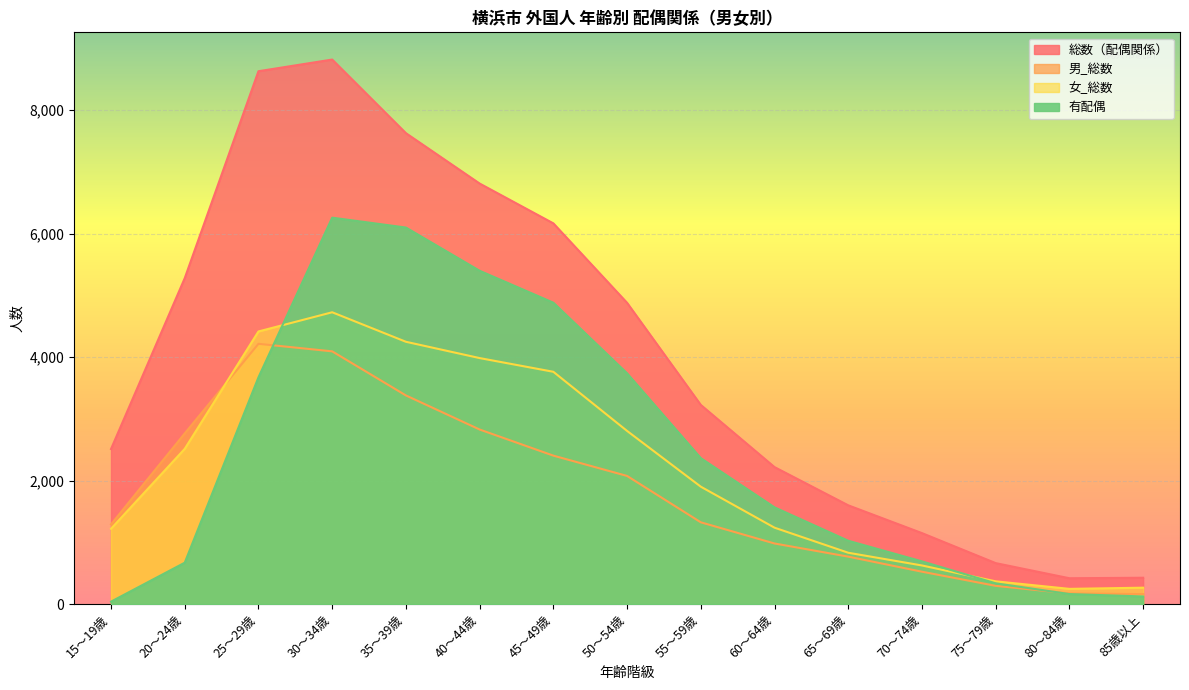

At which label does 女_総数 reach its minimum?

80～84歳